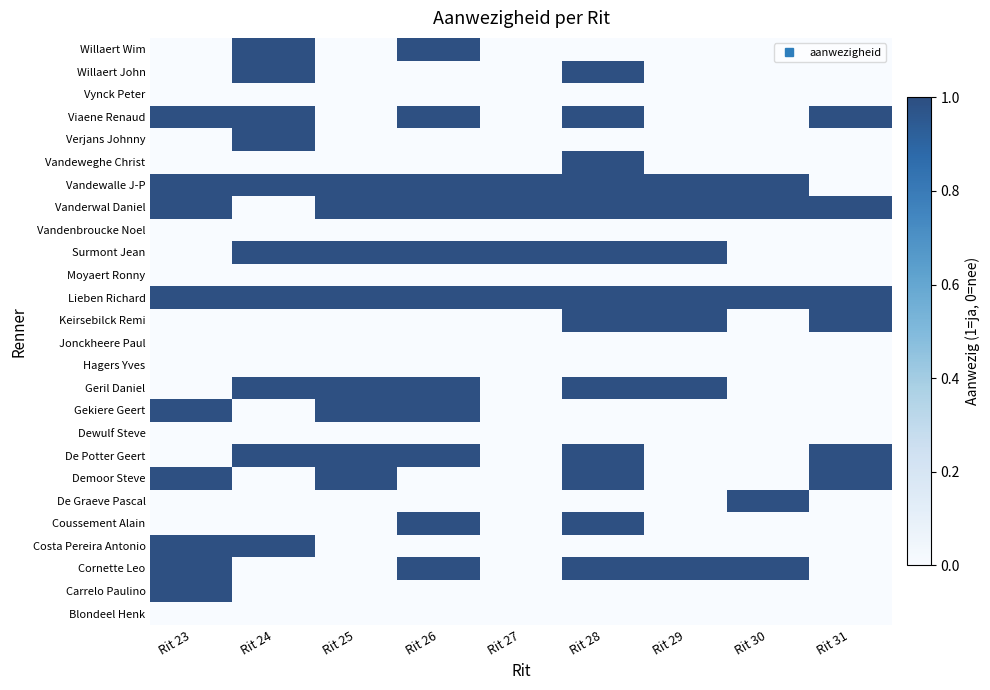

Which series has the largest range (max minus min)?

Carrelo Paulino